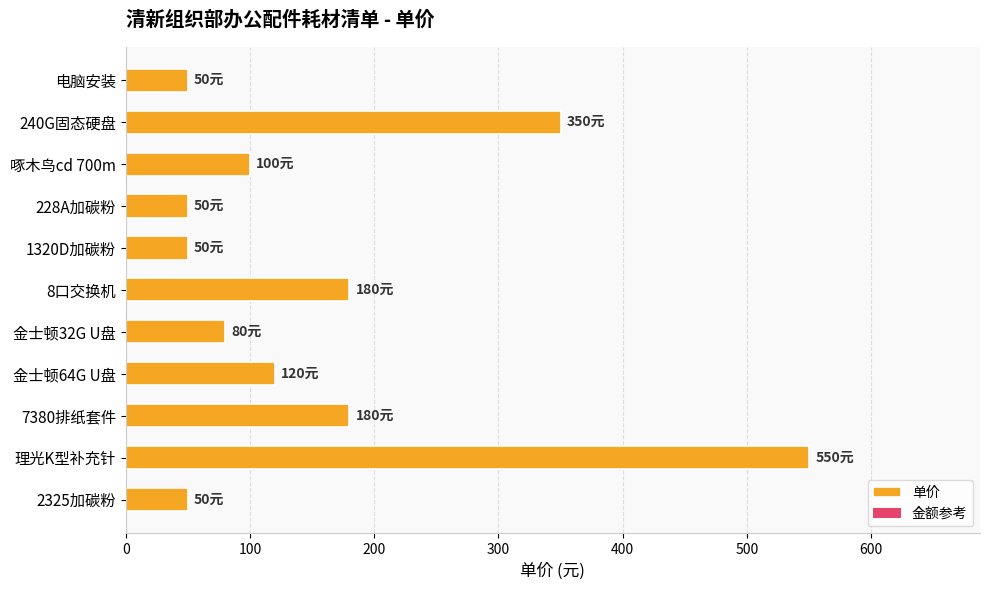

The value at 1320D加碳粉 is 28. True or false?

False